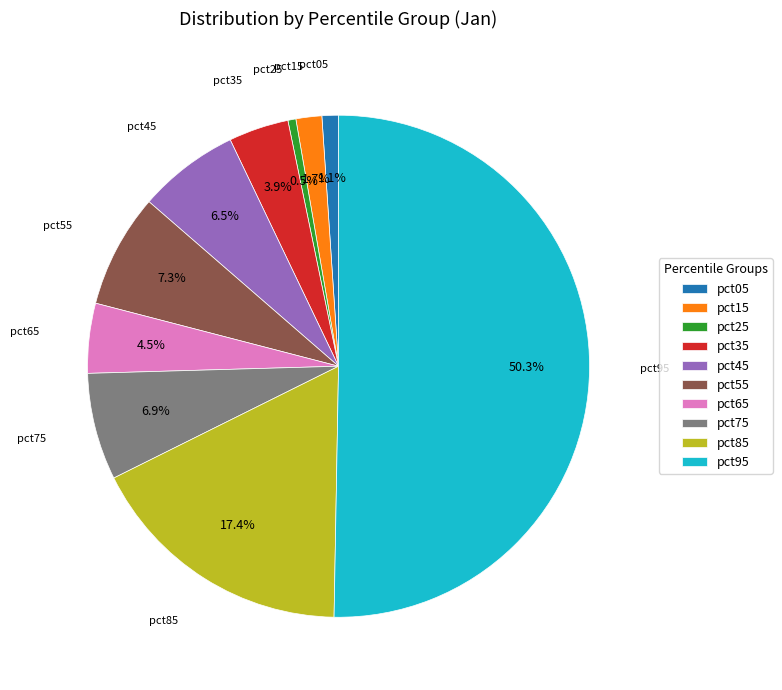

Between pct45 and pct55, which is larger?

pct55